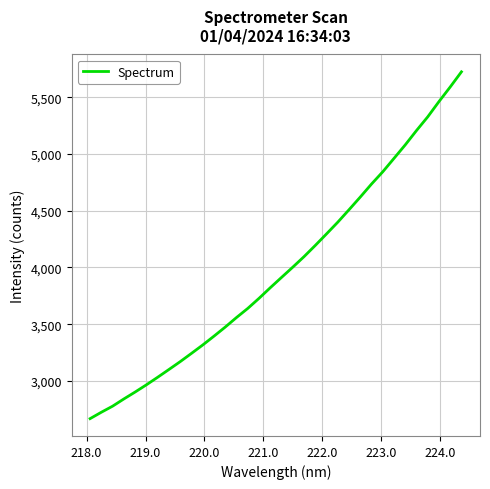

Reading left to right, extract all data points from this chart.

2668.9	2725.2	2778.7	2842.4	2903.4	2966.9	3033.4	3101.7	3170.9	3243.6	3317.5	3395.3	3475.3	3559.5	3639.6	3728.3	3821.7	3912.6	4002.9	4095.5	4194.2	4296.0	4399.1	4508.8	4620.4	4735.0	4842.9	4961.1	5080.0	5206.1	5326.8	5461.2	5589.8	5723.3